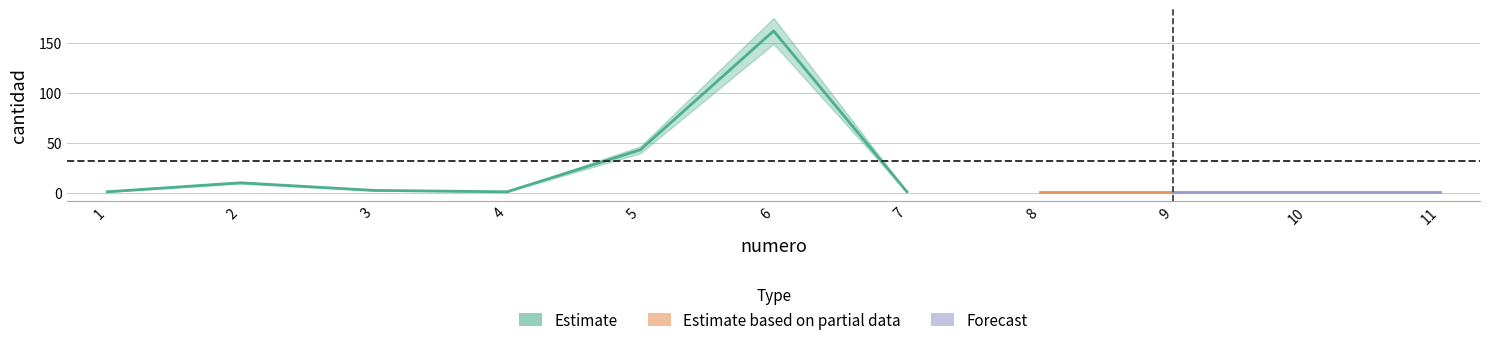

What is the sum of all values?

224.4